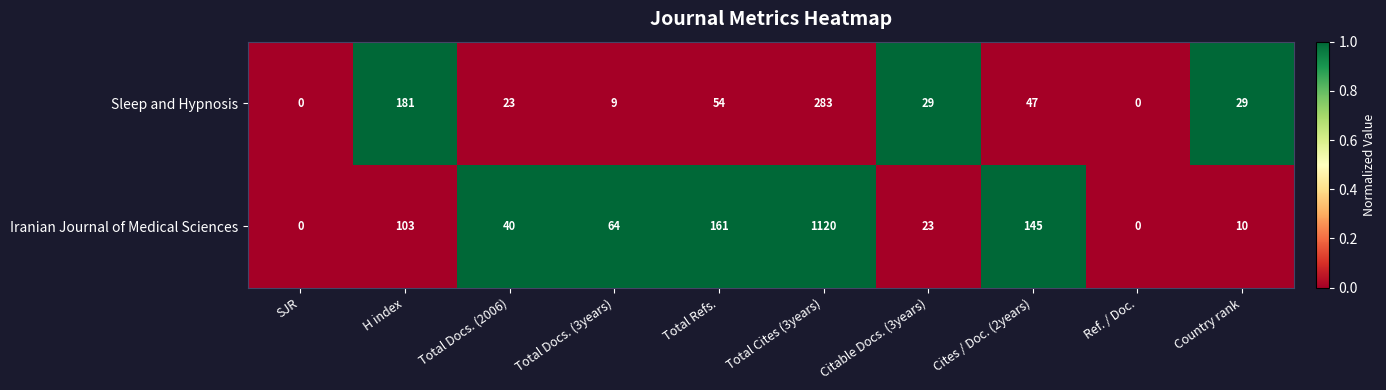

Rank the series by their maximum value, from highest to lowest.

Iranian Journal of Medical Sciences, Sleep and Hypnosis